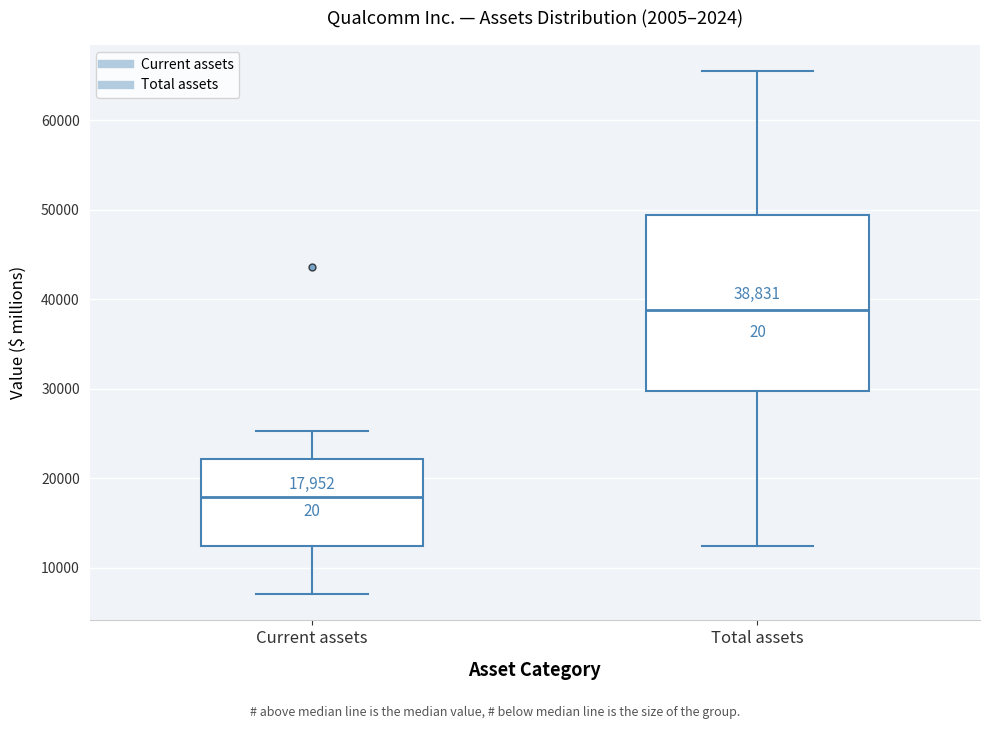

Which box is the tallest, from its lower edge to its upper edge?

Total assets